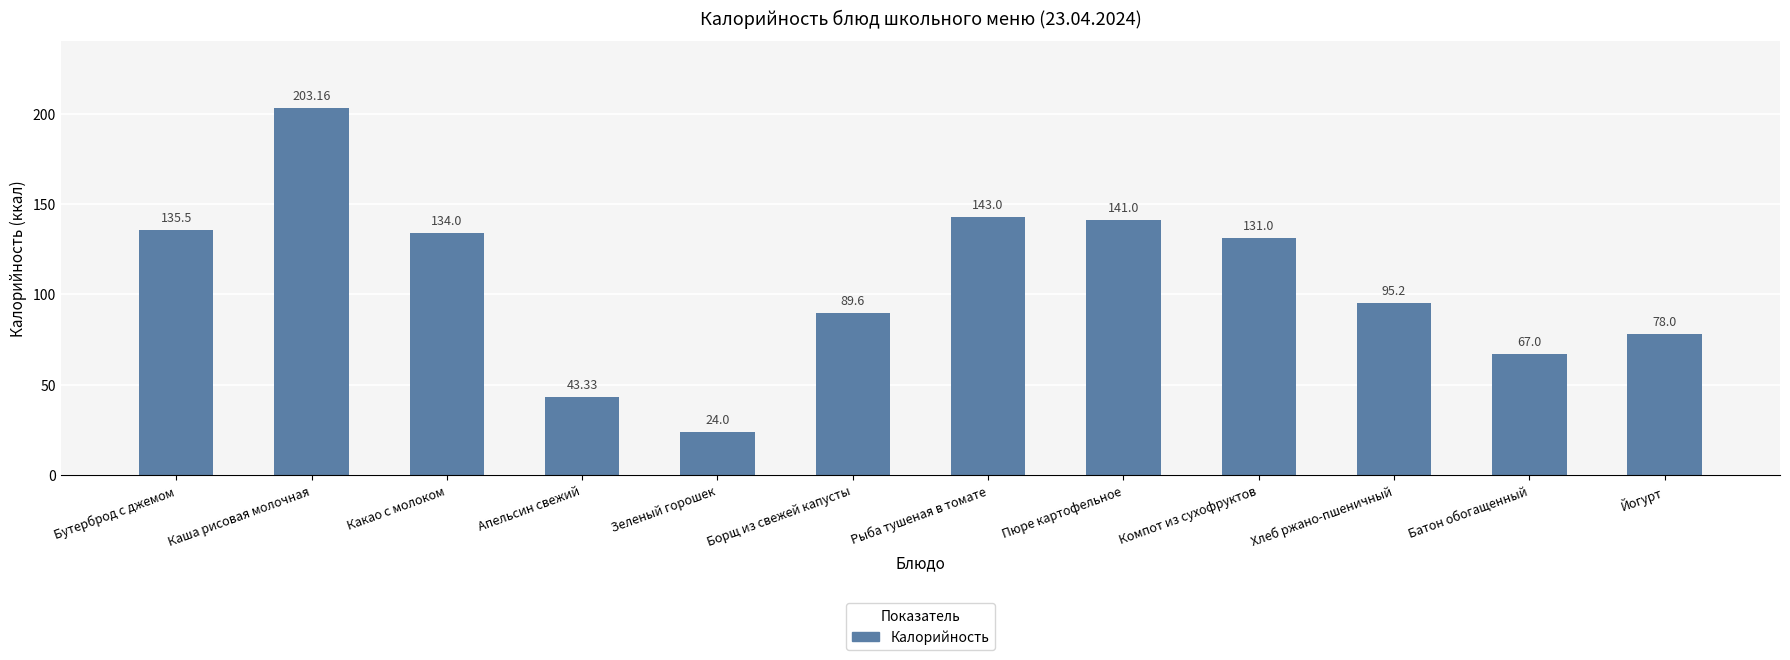

List the labels in order of value, smallest first.

Зеленый горошек, Апельсин свежий, Батон обогащенный, Йогурт, Борщ из свежей капусты, Хлеб ржано-пшеничный, Компот из сухофруктов, Какао с молоком, Бутерброд с джемом, Пюре картофельное, Рыба тушеная в томате, Каша рисовая молочная